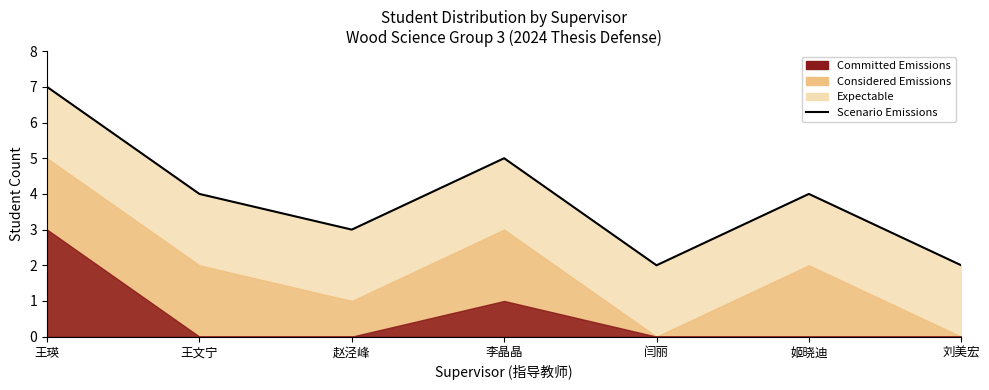

Which label corresponds to the smallest value in the chart?

闫丽